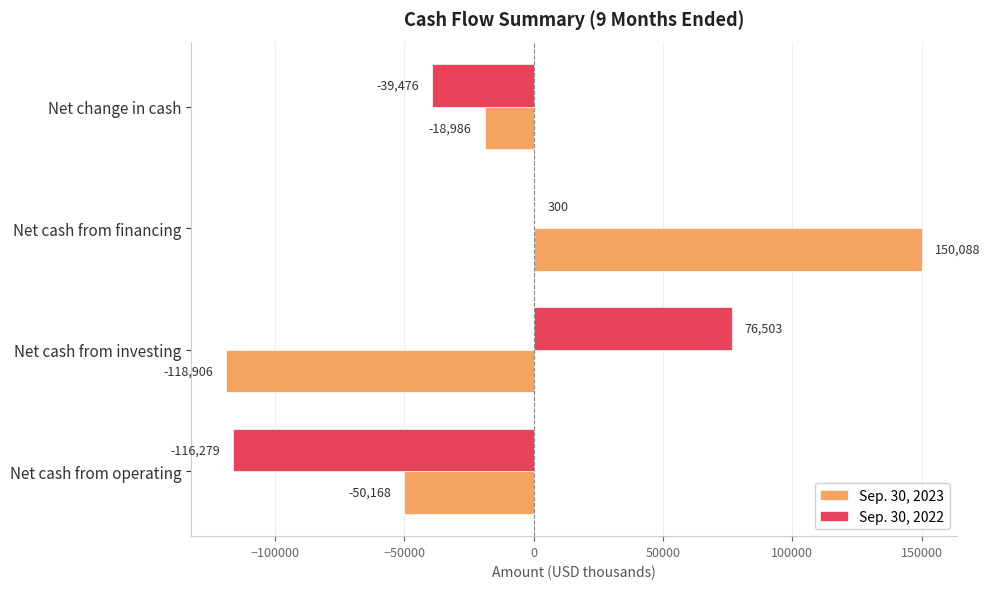

Which category has the highest value in the Sep. 30, 2023 series?

Net cash from financing